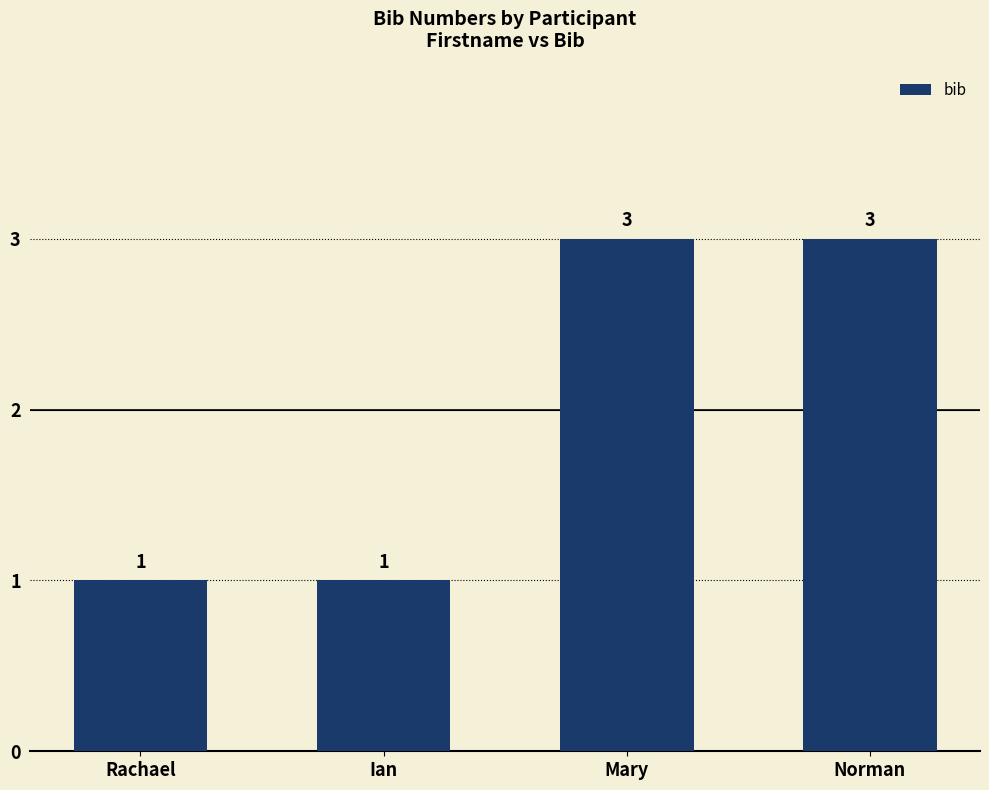

The value at Mary is 4. True or false?

False